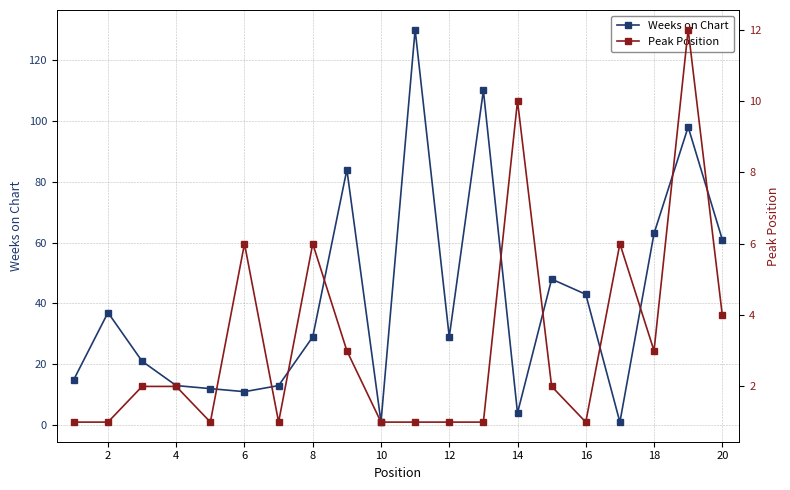

True or false: Weeks on Chart has more than 1 points higher than both neighbors.

True